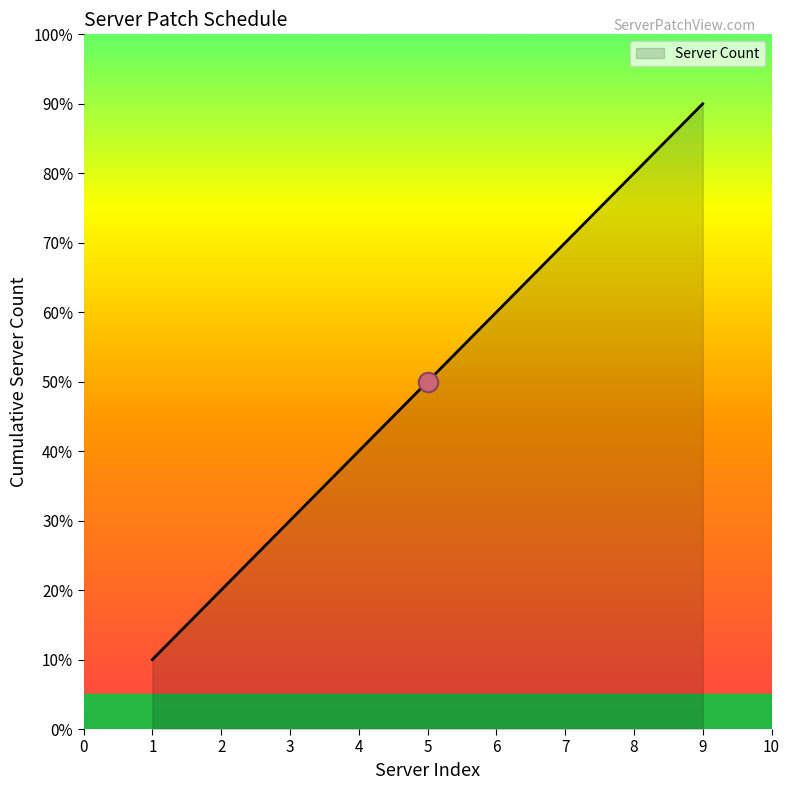

List the labels in order of value, largest first.

9, 8, 7, 6, 5, 4, 3, 2, 1